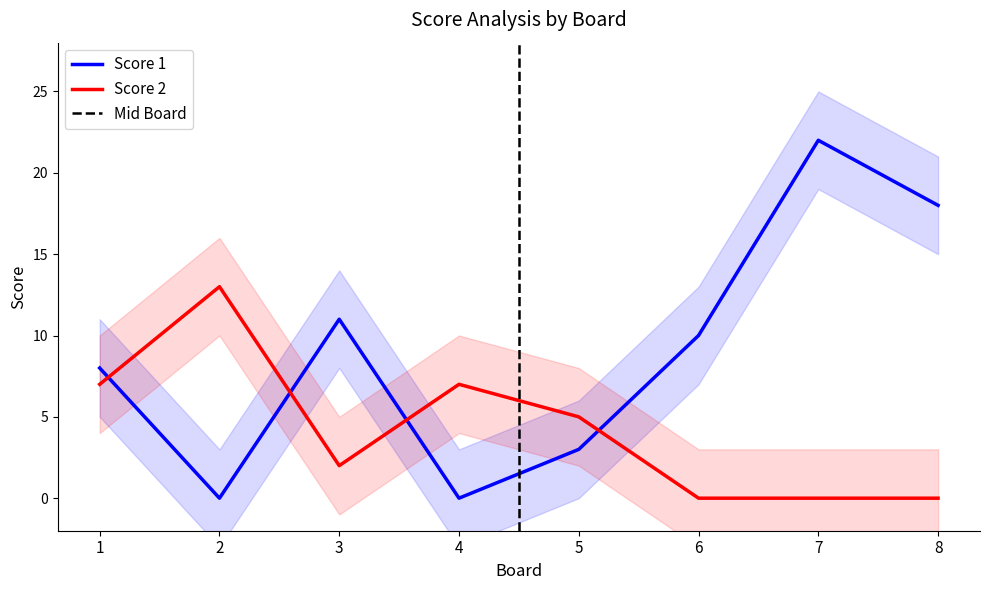

What is the average value of the Score 2 series?

4